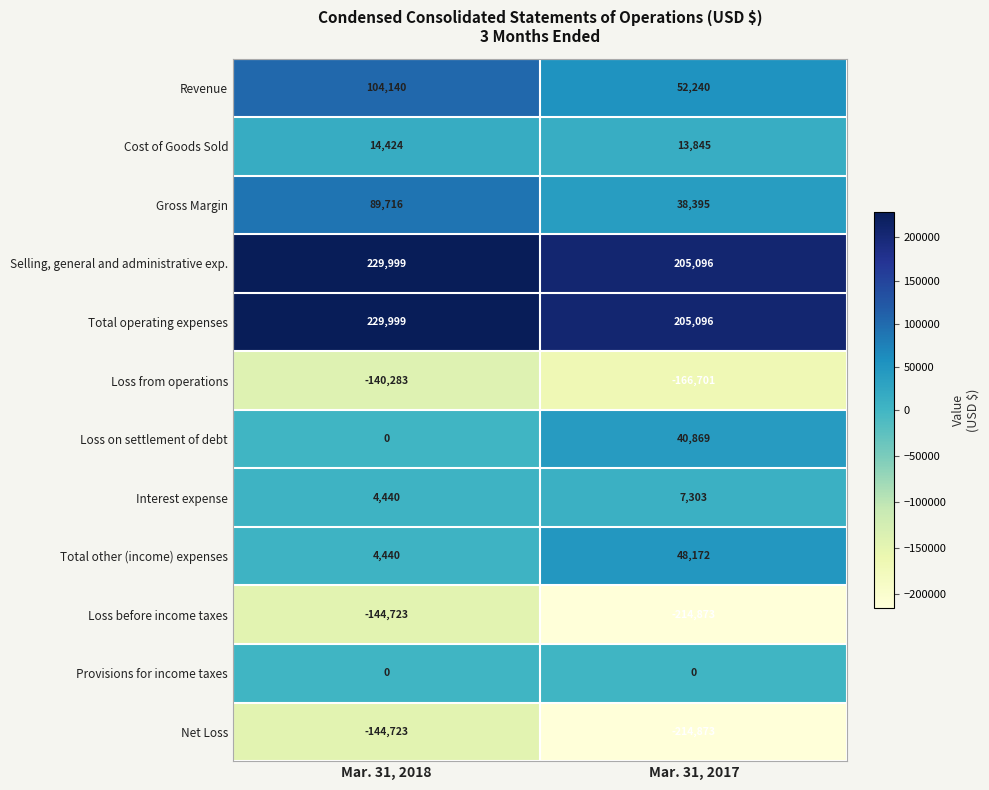

List the labels in order of Selling, general and administrative exp. value, largest first.

Mar. 31, 2018, Mar. 31, 2017